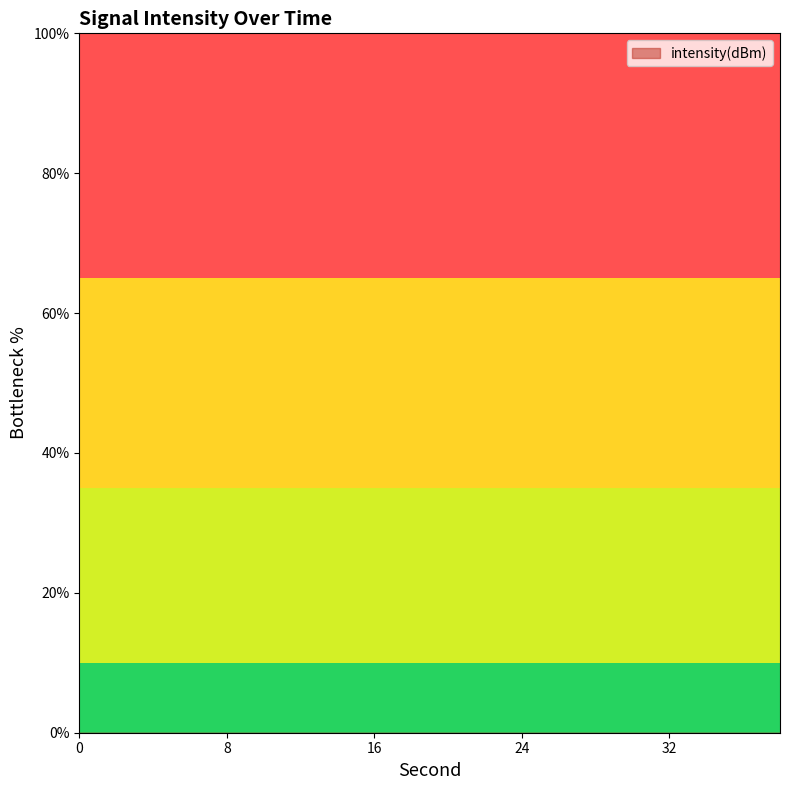

How many distinct data groups are displayed?

1